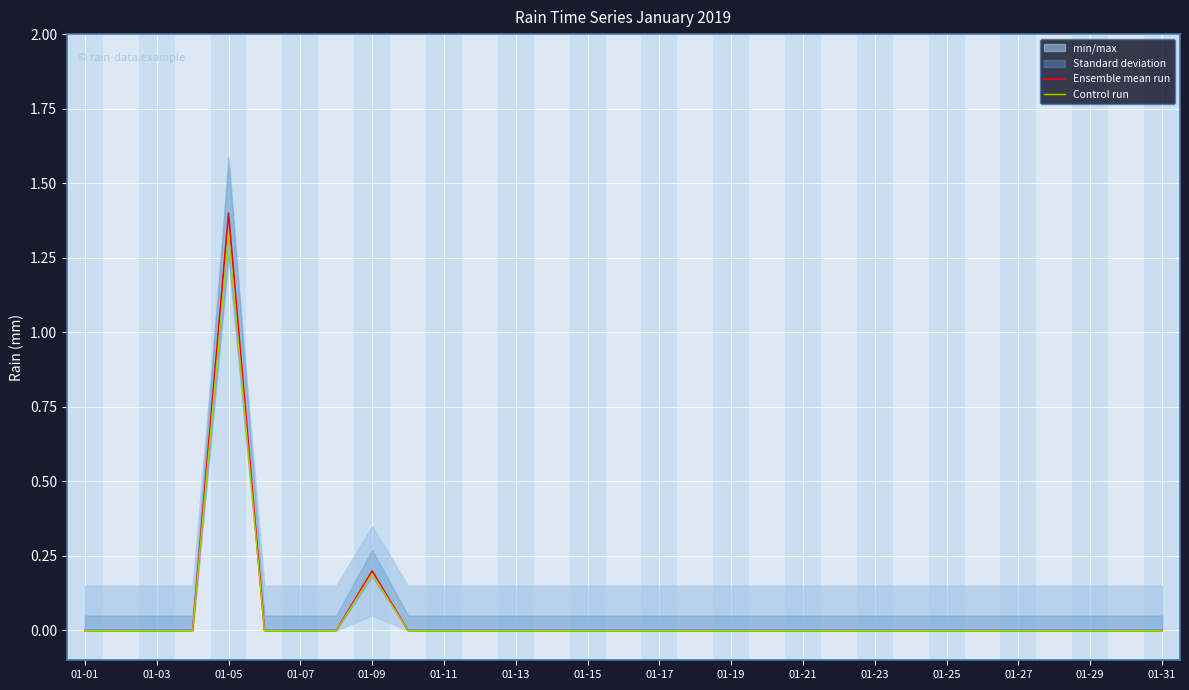

What is the sum of all Control run values?

1.5